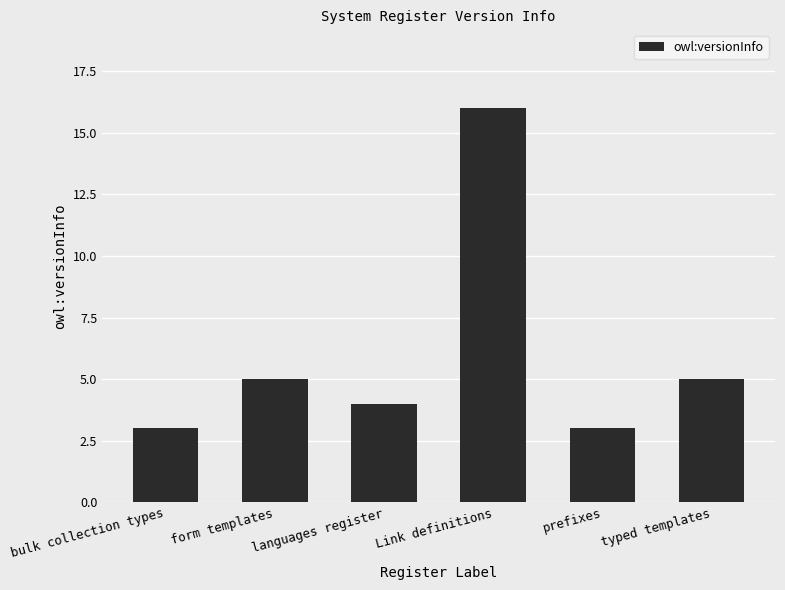

Approximately how many times larger is the value at bulk collection types compared to form templates?

0.6